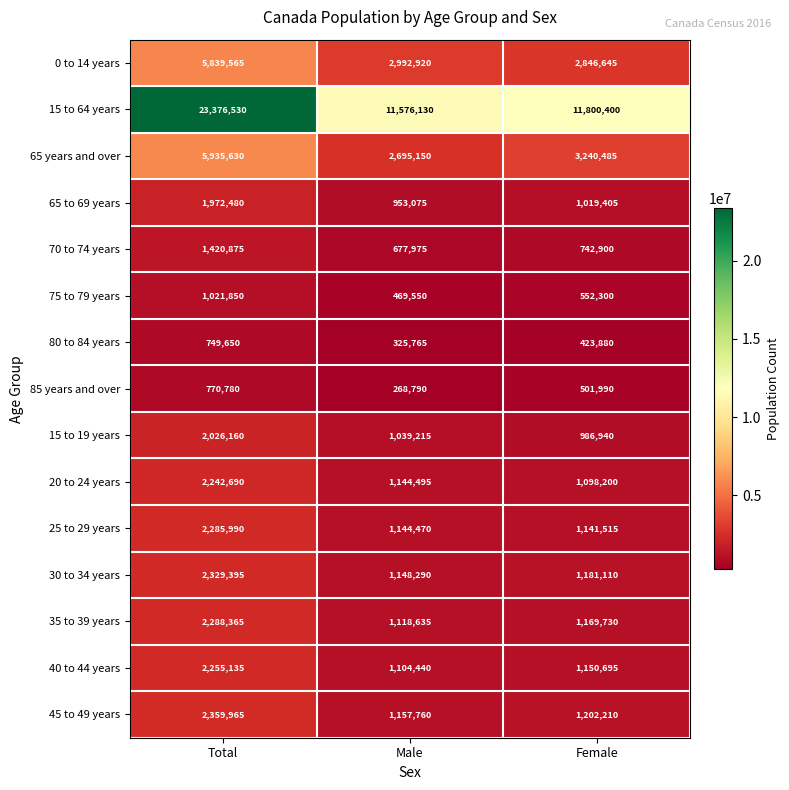

Which series has the largest range (max minus min)?

15 to 64 years